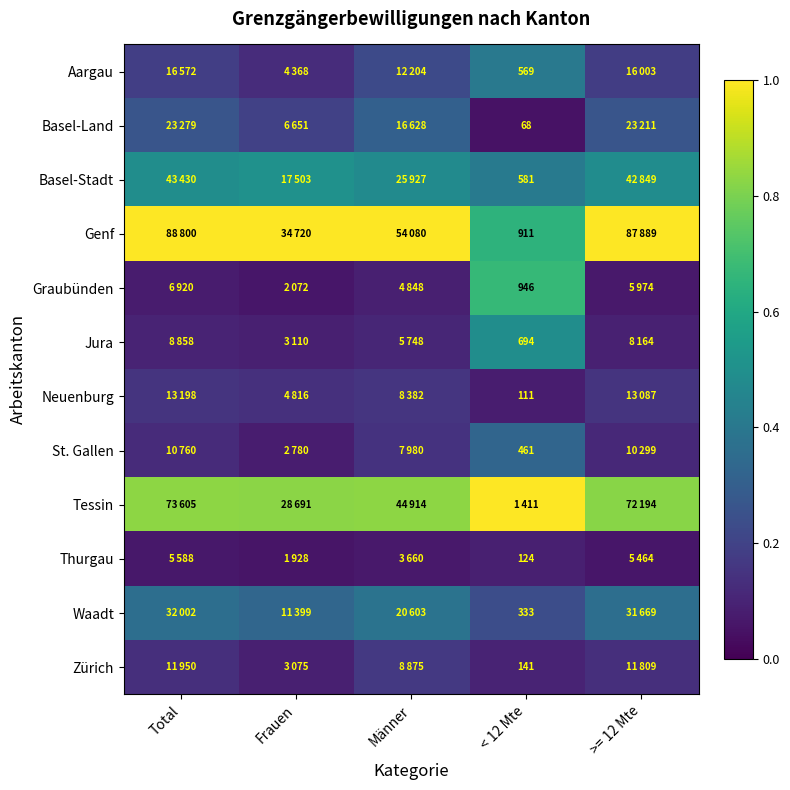

Rank the series at Männer from highest to lowest value.

Genf, Tessin, Basel-Stadt, Waadt, Basel-Land, Aargau, Zürich, Neuenburg, St. Gallen, Jura, Graubünden, Thurgau